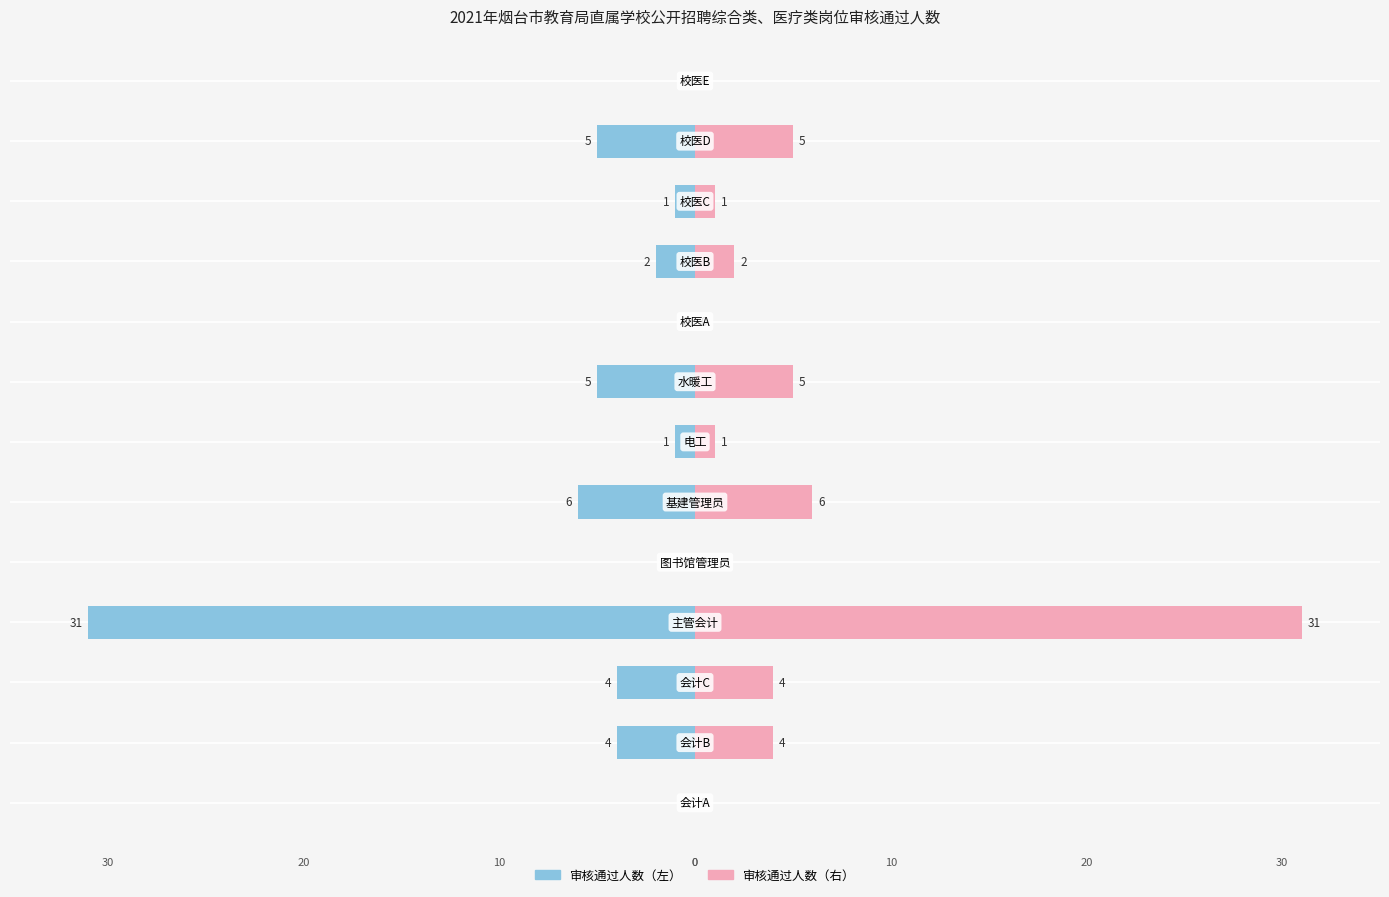

Are the bars horizontal?

Yes